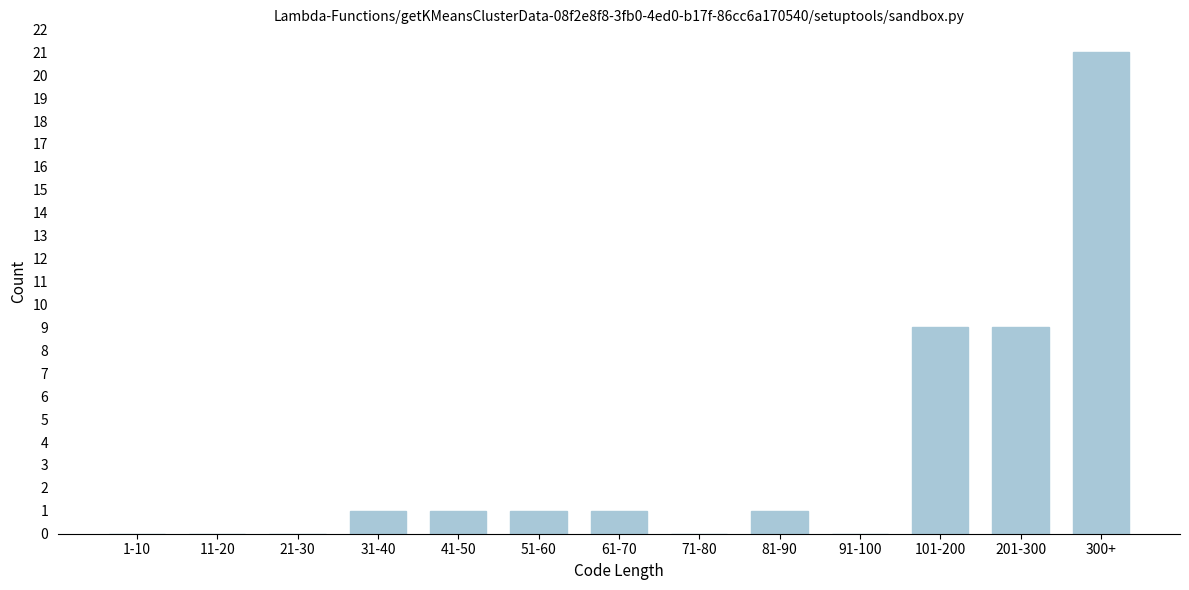

Reading left to right, extract all data points from this chart.

1-10=0	11-20=0	21-30=0	31-40=1	41-50=1	51-60=1	61-70=1	71-80=0	81-90=1	91-100=0	101-200=9	201-300=9	300+=21